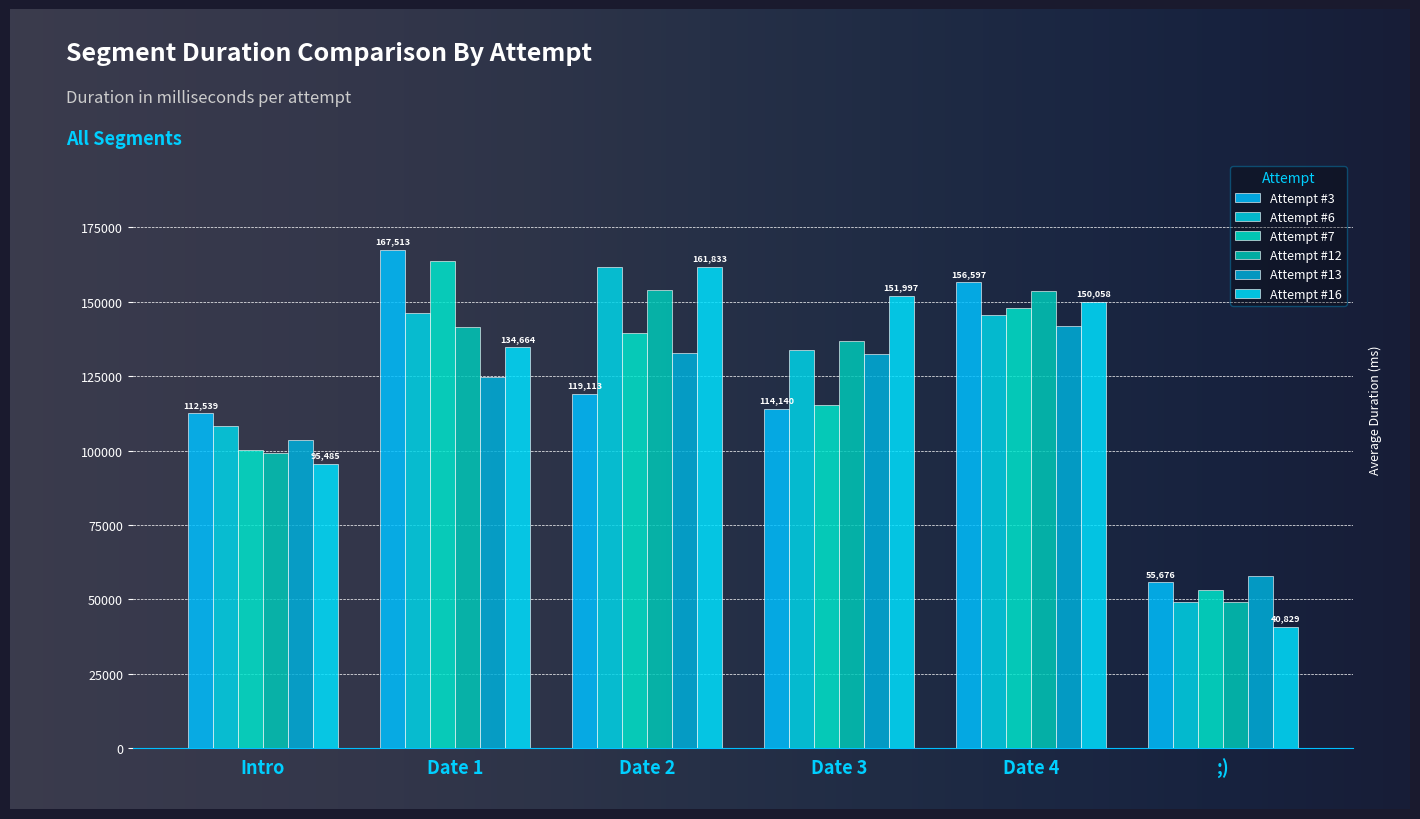

Rank the series by their maximum value, from lowest to highest.

Attempt #13, Attempt #12, Attempt #6, Attempt #16, Attempt #7, Attempt #3